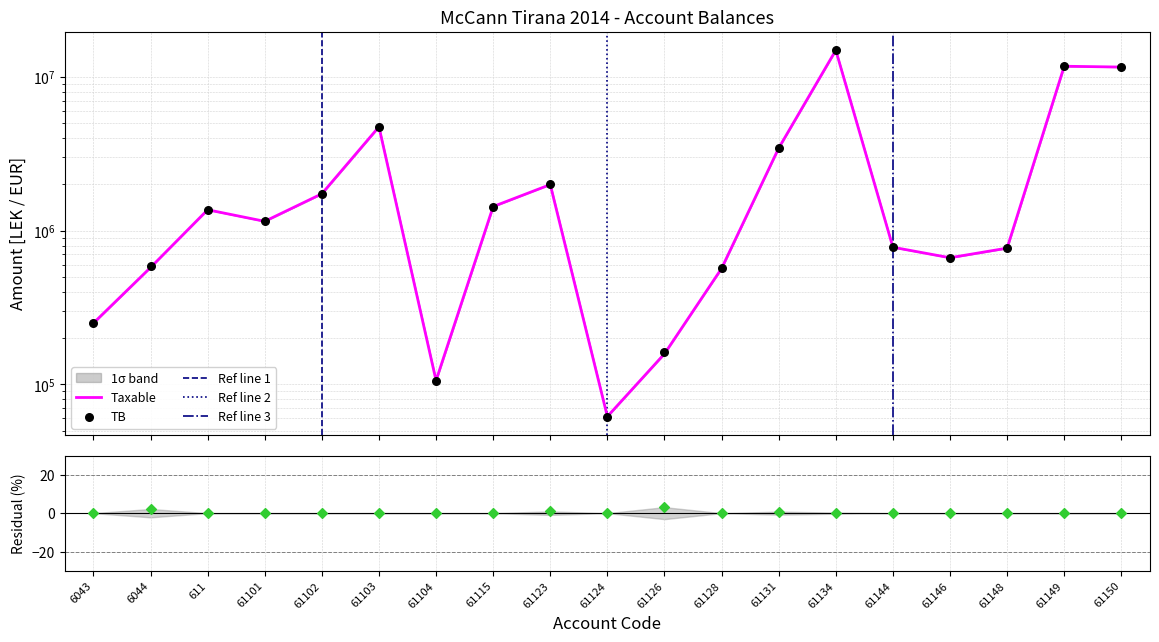

Is the value of Taxable at 61102 greater than the value of TB at 61103?

No